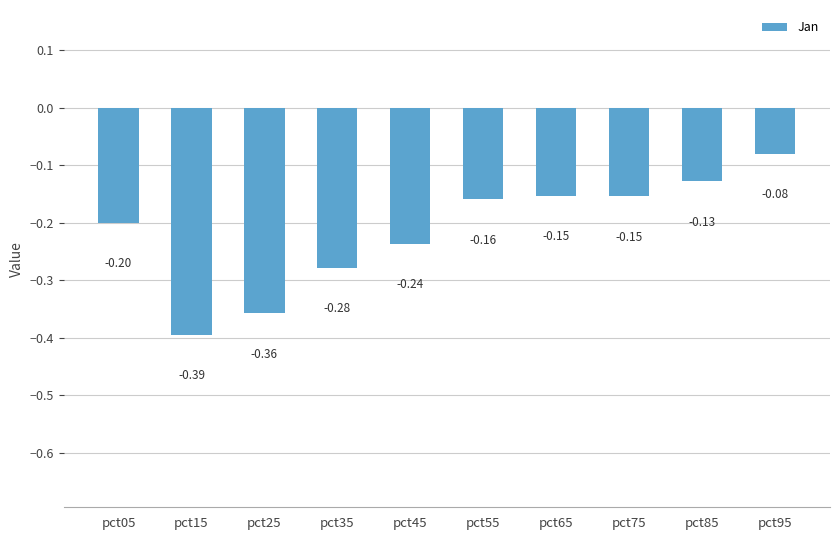

Which has a higher value, pct05 or pct25?

pct05